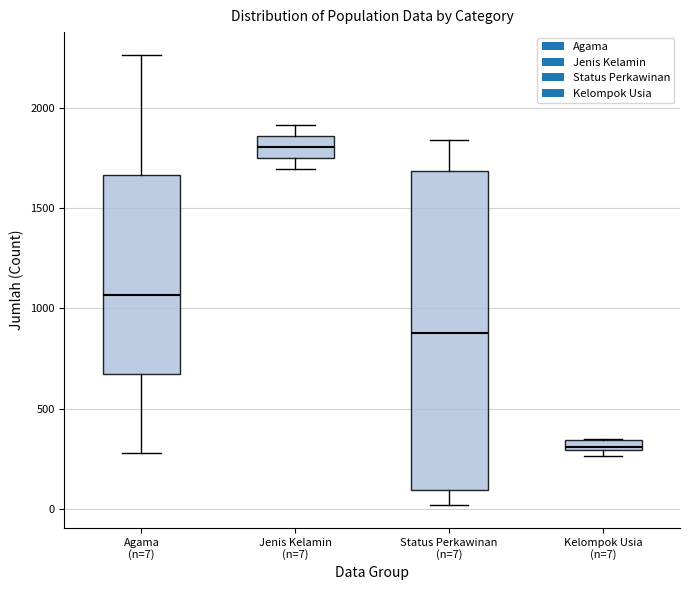

Comparing the boxes themselves (not the whiskers), which one is the tallest?

Status Perkawinan (n=7)